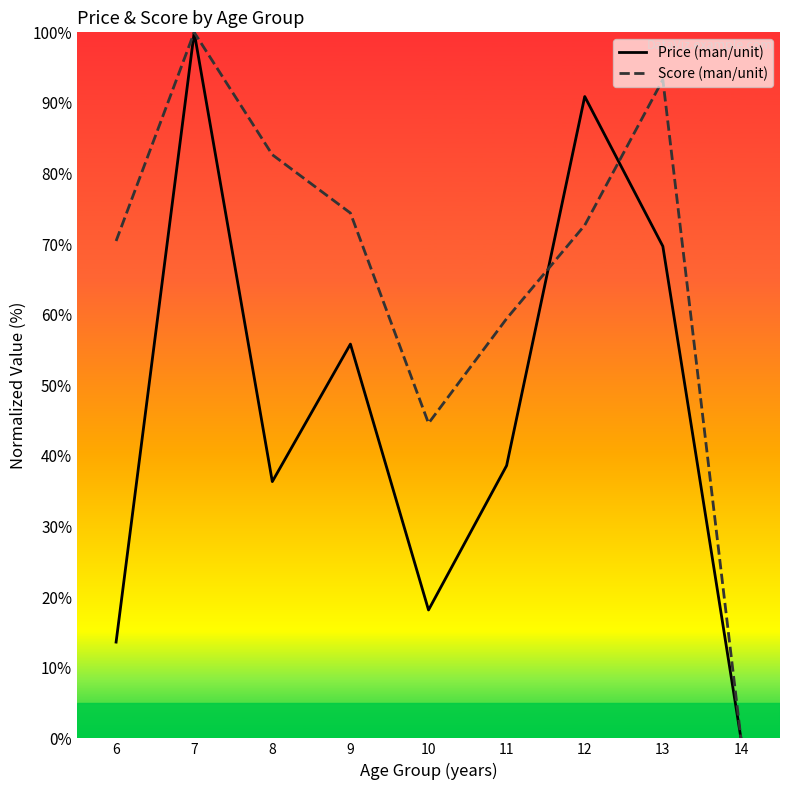

At 12, list the series in order from largest to smallest.

Price (man/unit), Score (man/unit)